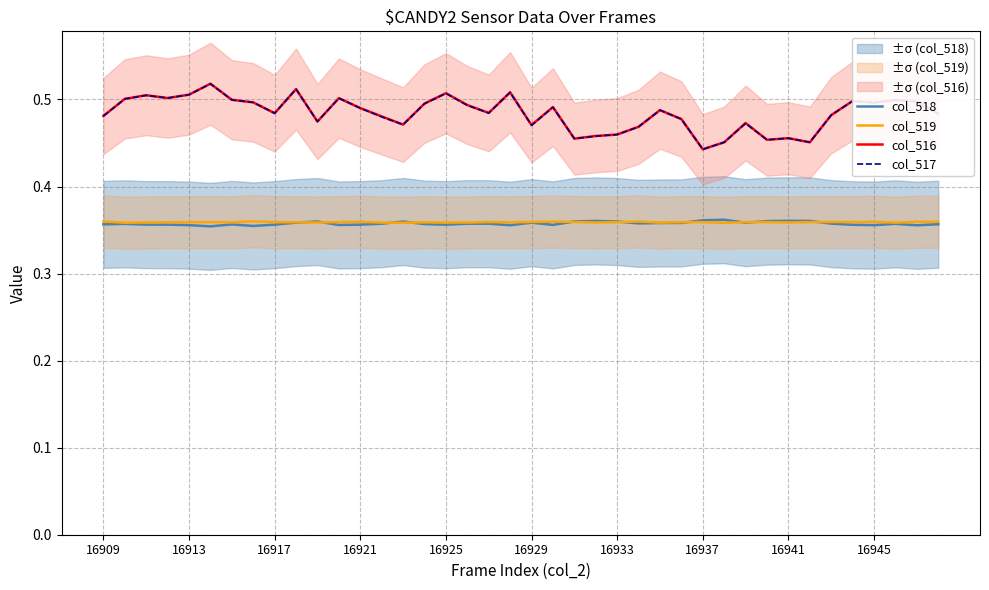

At how many categories does at least one series exceed 0?

40